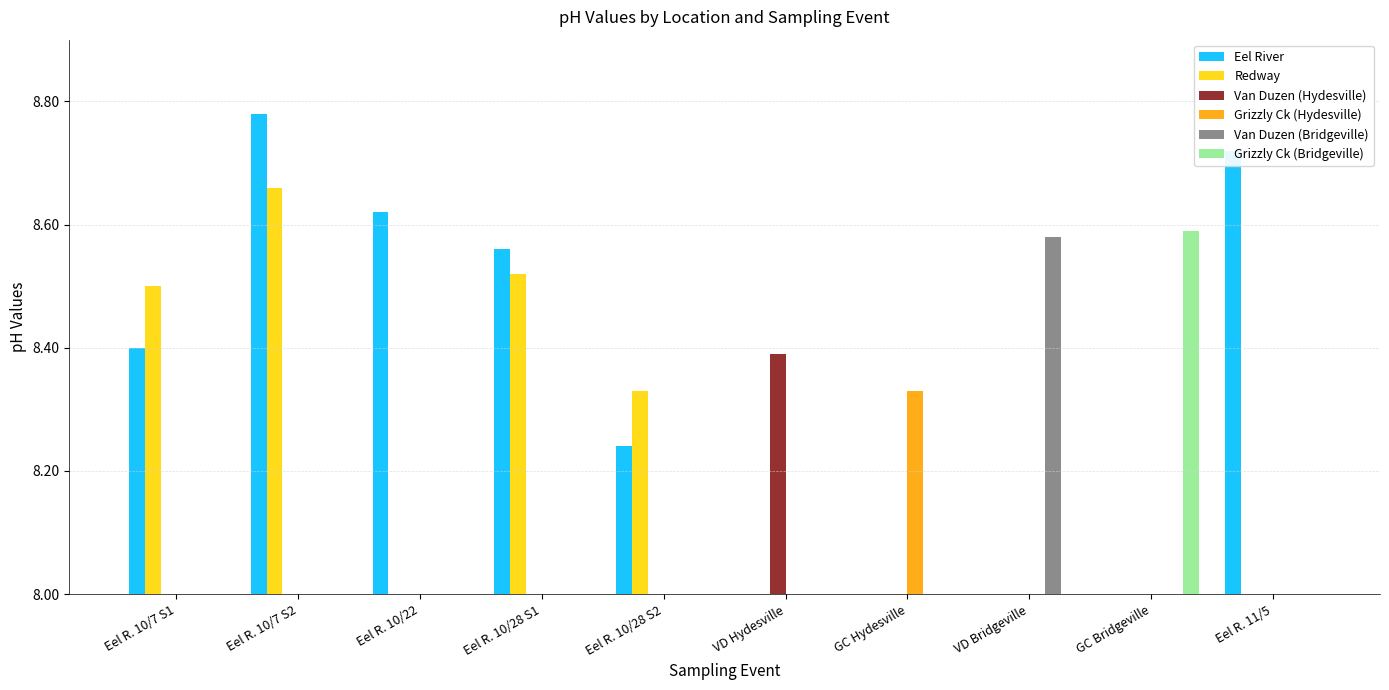

Which series changed the most between Eel R. 10/7 S1 and Eel R. 10/22?

Redway